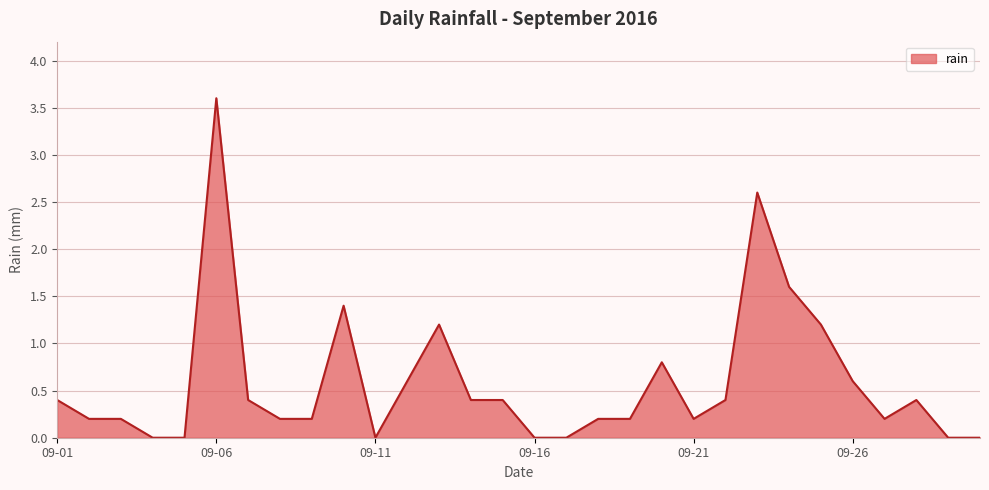

What is the difference between the maximum and minimum values?

3.6